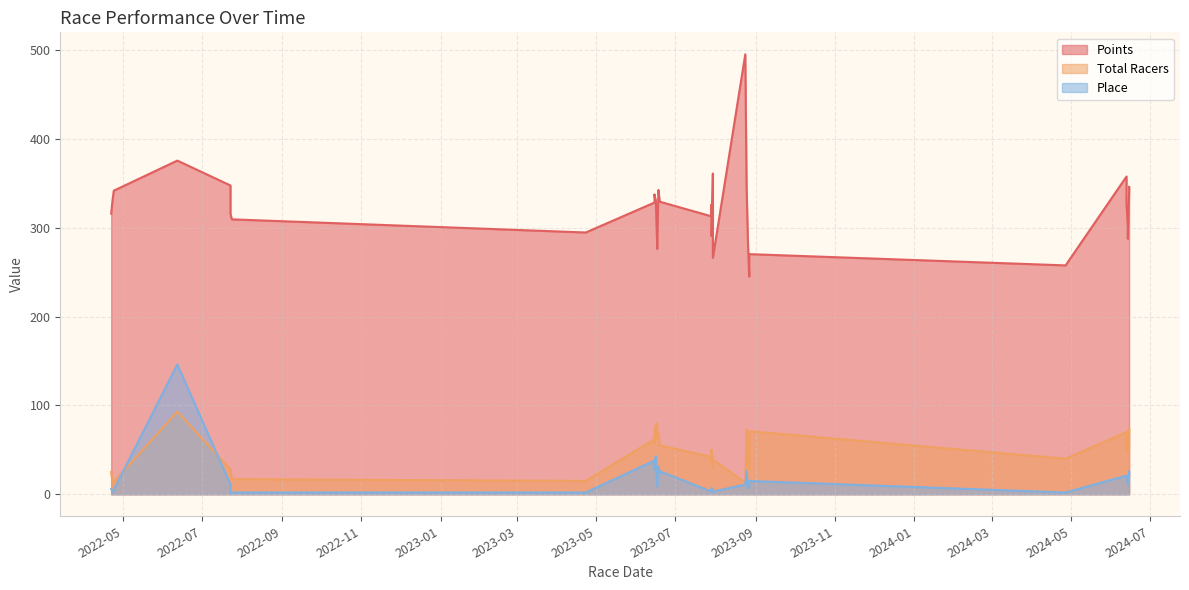

Reading right to left, what are all the values shown in this chart?

Points: 34=315.8	33=330.5	32=341.6	31=375.5	30=315.8	29=347.4	28=309.4	27=294.5	26=335.7	25=337.1	24=328.3	23=330.9	22=276.1	21=282.7	20=342.4	19=329.2	18=329.7	17=290.5	16=325.9	15=312.7	14=266.1	13=311.9	12=360.9	11=495.0	10=346.6	9=286.1	8=270.2	7=245.0	6=257.5	5=326.8	4=357.6	3=287.5	2=301.3	1=345.9	0=340.2
Total Racers: 34=25.0	33=13.0	32=14.0	31=93.0	30=26.0	29=28.0	28=17.0	27=15.0	26=71.0	25=57.0	24=62.0	23=78.0	22=63.0	21=80.0	20=69.0	19=55.0	18=55.0	17=50.0	16=37.0	15=42.0	14=39.0	13=32.0	12=29.0	11=13.0	10=73.0	9=35.0	8=71.0	7=28.0	6=40.0	5=47.0	4=70.0	3=50.0	2=71.0	1=50.0	0=74.0
Place: 34=6.0	33=3.0	32=5.0	31=146.0	30=1.0	29=11.0	28=2.0	27=2.0	26=34.0	25=28.0	24=38.0	23=43.0	22=9.0	21=10.0	20=31.0	19=26.0	18=24.0	17=7.0	16=6.0	15=3.0	14=3.0	13=4.0	12=6.0	11=11.0	10=26.0	9=7.0	8=15.0	7=8.0	6=2.0	5=17.0	4=21.0	3=11.0	2=14.0	1=22.0	0=26.0